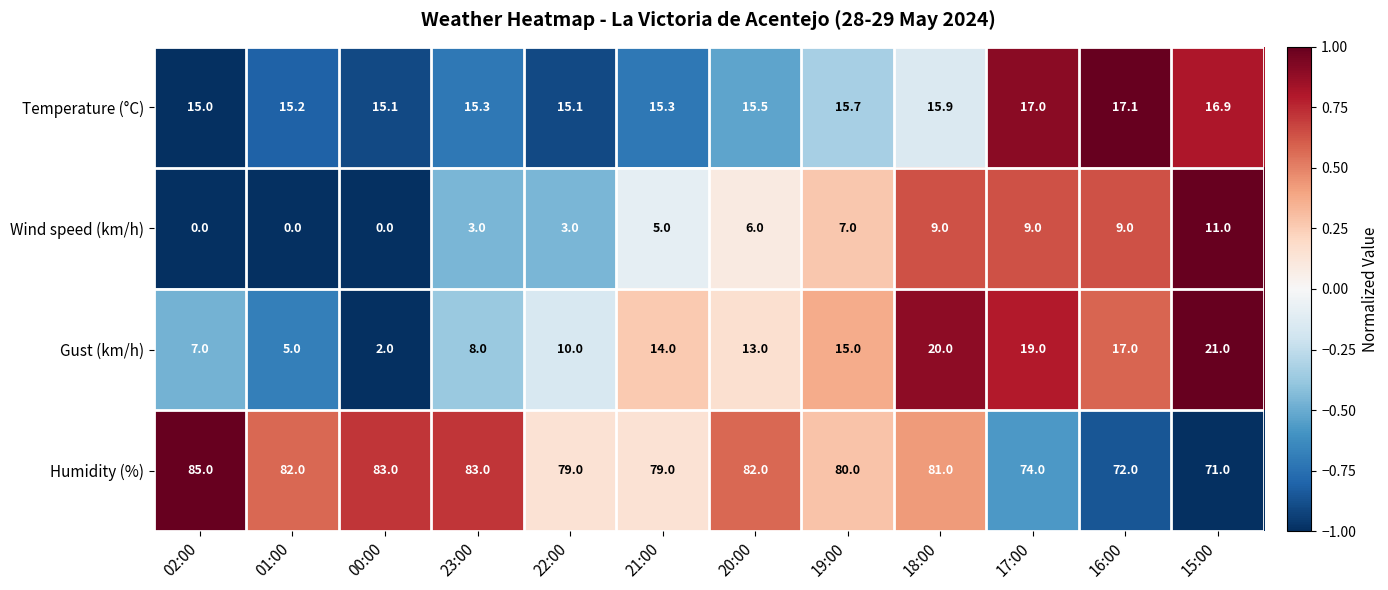

Between 01:00 and 15:00, which series saw the biggest shift?

Gust (km/h)